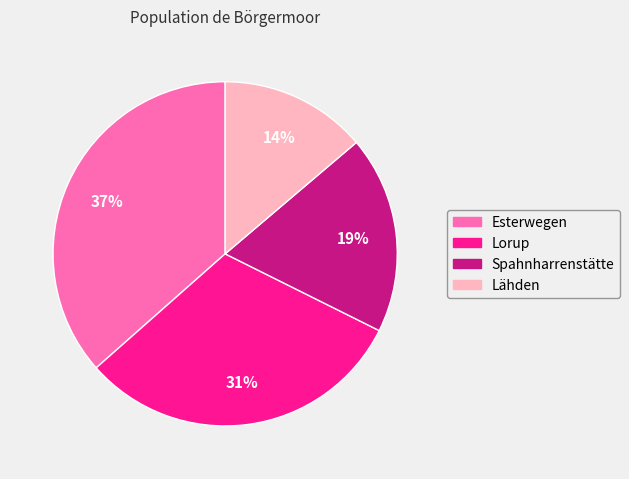

Rank the categories by value from lowest to highest.

Lähden, Spahnharrenstätte, Lorup, Esterwegen